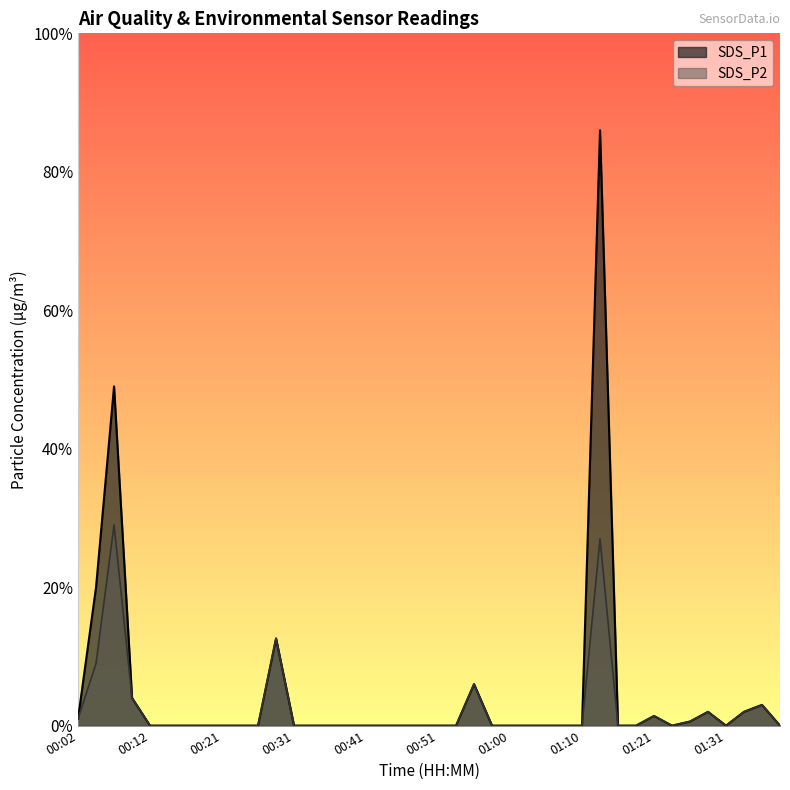

True or false: SDS_P1 and SDS_P2 cross at least once.

False